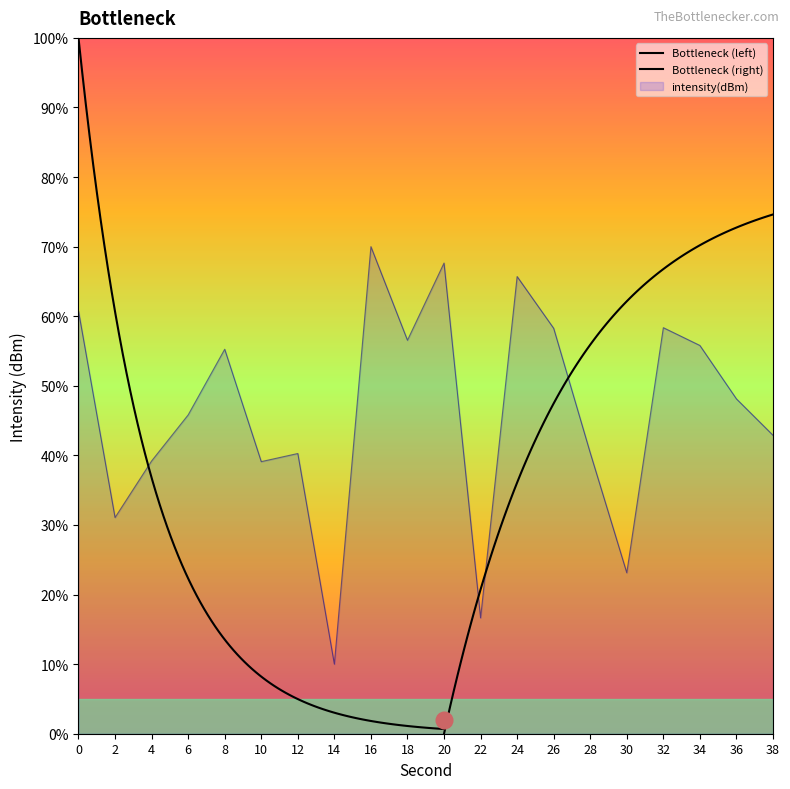

The value at 32 is 58.4. True or false?

True